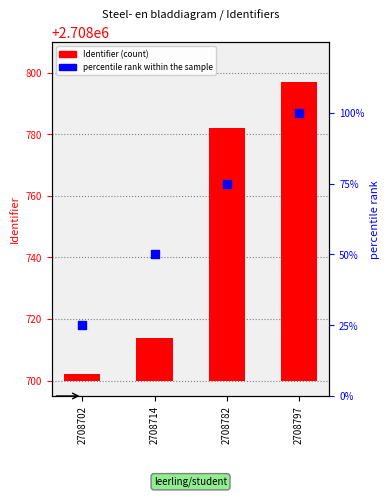

Is the value of percentile rank within the sample at 2708702 greater than the value of Identifier at 2708797?

No